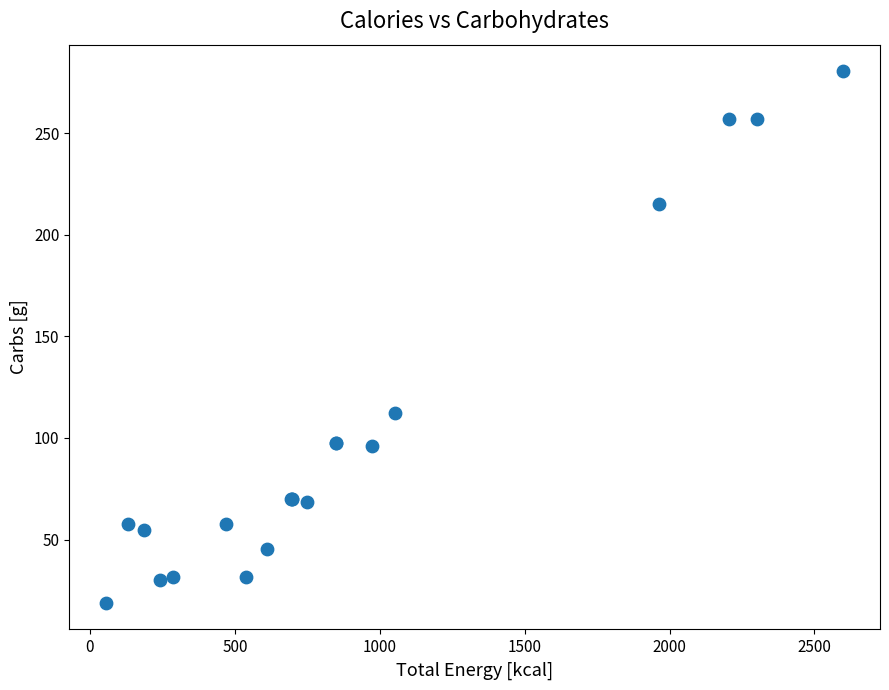

What Y value in the scatter plot is closest to 149?

112.3